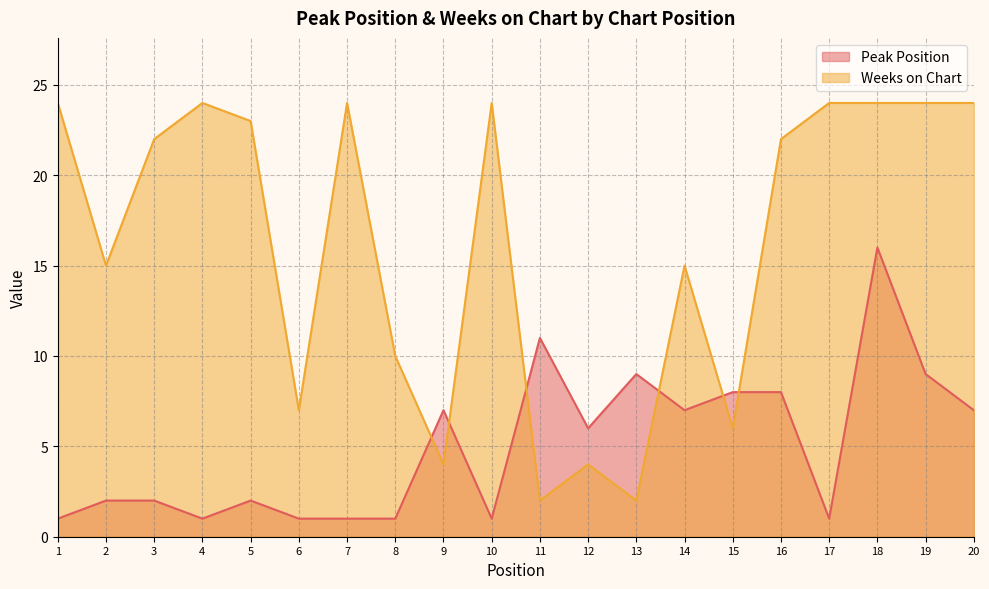

At 16, list the series in order from smallest to largest.

Peak Position, Weeks on Chart